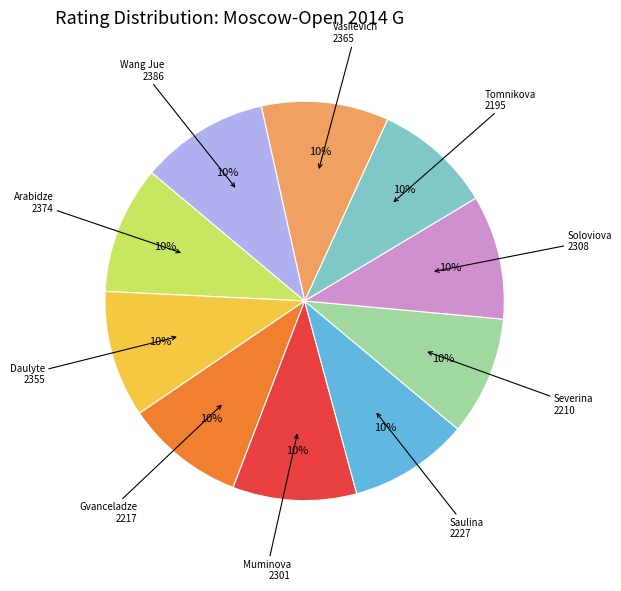

Is there a majority slice in this chart?

No